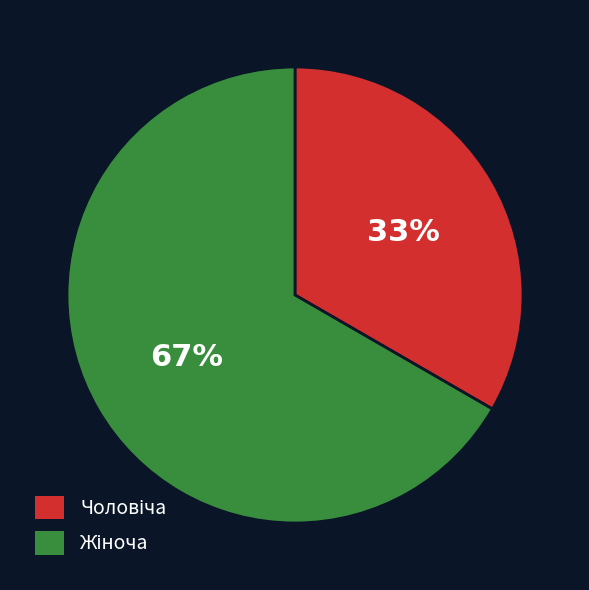

To the nearest percent, what is the average slice percentage?

50%